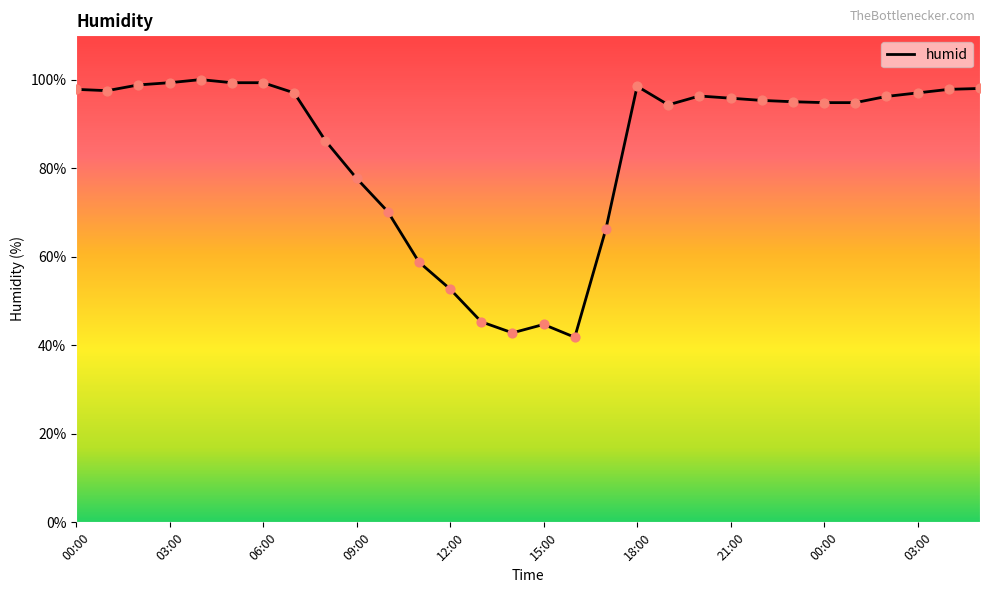

What is the smallest value displayed?

41.8